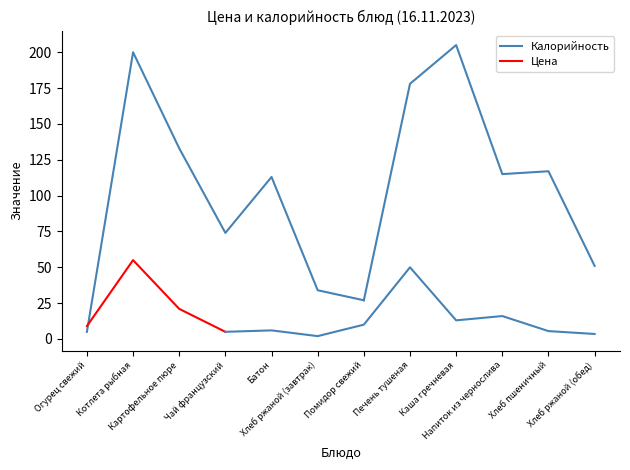

At Батон, list the series in order from smallest to largest.

Цена, Калорийность